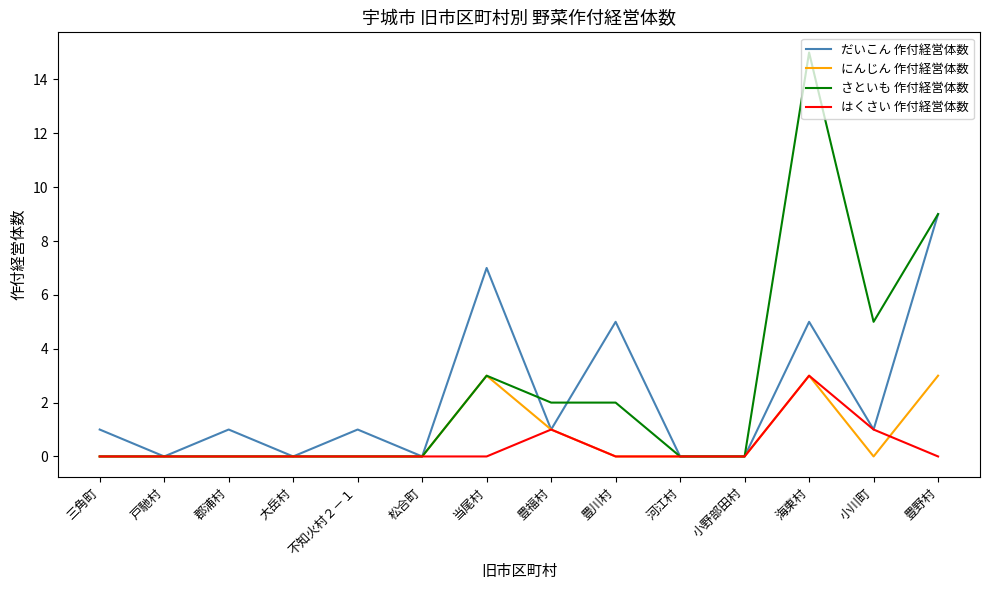

What is the maximum value shown in the chart?

15